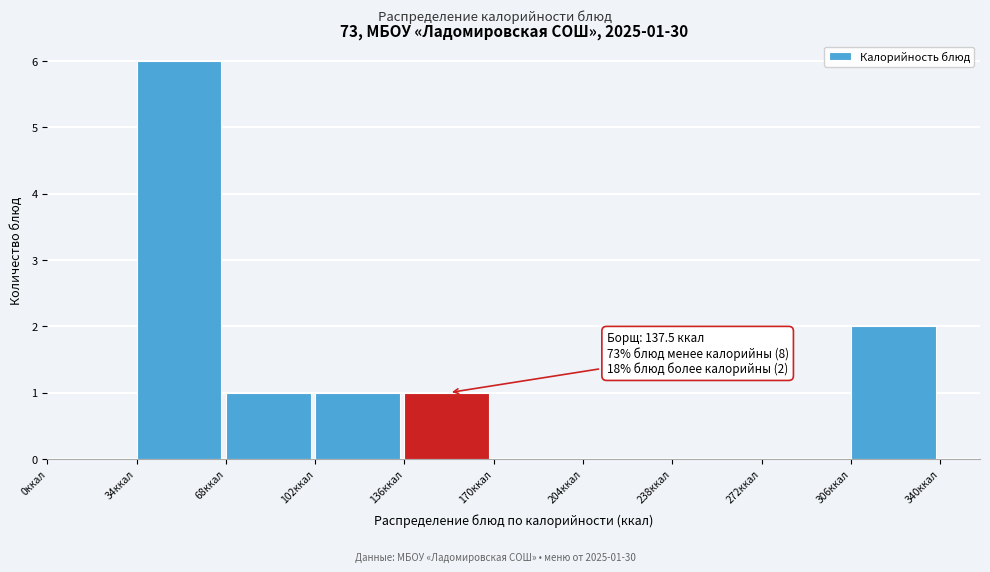

Over which range of the x-axis is the bar tallest?

34 to 68